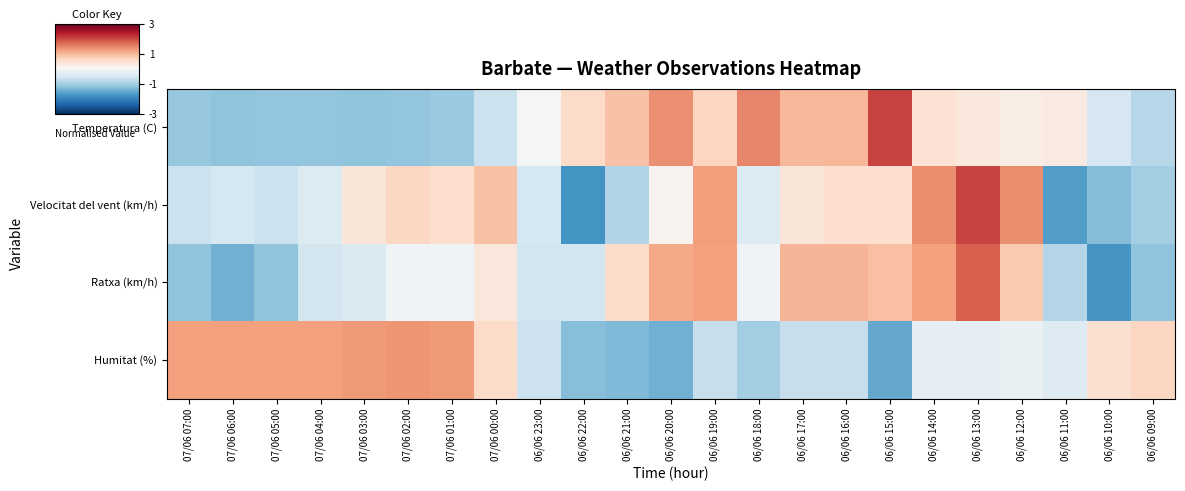

Reading left to right, list all the values displayed in this chart.

Temperatura (C): 07/06 07:00=-1.1	07/06 06:00=-1.2	07/06 05:00=-1.2	07/06 04:00=-1.2	07/06 03:00=-1.2	07/06 02:00=-1.2	07/06 01:00=-1.1	07/06 00:00=-0.6	06/06 23:00=-0.0	06/06 22:00=0.6	06/06 21:00=0.9	06/06 20:00=1.4	06/06 19:00=0.6	06/06 18:00=1.5	06/06 17:00=1.0	06/06 16:00=1.0	06/06 15:00=2.0	06/06 14:00=0.4	06/06 13:00=0.3	06/06 12:00=0.2	06/06 11:00=0.3	06/06 10:00=-0.5	06/06 09:00=-0.9
Velocitat del vent (km/h): 07/06 07:00=-0.7	07/06 06:00=-0.5	07/06 05:00=-0.7	07/06 04:00=-0.4	07/06 03:00=0.4	07/06 02:00=0.6	07/06 01:00=0.5	07/06 00:00=0.9	06/06 23:00=-0.5	06/06 22:00=-1.8	06/06 21:00=-0.9	06/06 20:00=0.1	06/06 19:00=1.3	06/06 18:00=-0.4	06/06 17:00=0.4	06/06 16:00=0.5	06/06 15:00=0.5	06/06 14:00=1.4	06/06 13:00=2.0	06/06 12:00=1.4	06/06 11:00=-1.7	06/06 10:00=-1.3	06/06 09:00=-1.0
Ratxa (km/h): 07/06 07:00=-1.2	07/06 06:00=-1.4	07/06 05:00=-1.2	07/06 04:00=-0.5	07/06 03:00=-0.4	07/06 02:00=-0.1	07/06 01:00=-0.1	07/06 00:00=0.3	06/06 23:00=-0.5	06/06 22:00=-0.5	06/06 21:00=0.6	06/06 20:00=1.1	06/06 19:00=1.2	06/06 18:00=-0.1	06/06 17:00=1.0	06/06 16:00=1.0	06/06 15:00=0.9	06/06 14:00=1.2	06/06 13:00=1.8	06/06 12:00=0.8	06/06 11:00=-0.9	06/06 10:00=-1.8	06/06 09:00=-1.2
Humitat (%): 07/06 07:00=1.2	07/06 06:00=1.2	07/06 05:00=1.2	07/06 04:00=1.2	07/06 03:00=1.3	07/06 02:00=1.3	07/06 01:00=1.3	07/06 00:00=0.6	06/06 23:00=-0.6	06/06 22:00=-1.3	06/06 21:00=-1.3	06/06 20:00=-1.4	06/06 19:00=-0.7	06/06 18:00=-1.0	06/06 17:00=-0.7	06/06 16:00=-0.7	06/06 15:00=-1.5	06/06 14:00=-0.3	06/06 13:00=-0.3	06/06 12:00=-0.2	06/06 11:00=-0.4	06/06 10:00=0.5	06/06 09:00=0.6